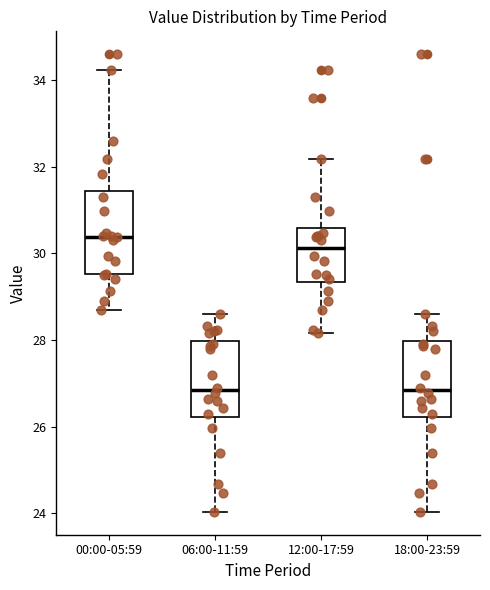

Reading left to right, read every box against the y-axis: the position of its median line, the range the box covers, and the ends of its whiskers. The values are not printed on the chart, so give them approximately, as read against the axis.

00:00-05:59: median 30.4, box 29.6 to 31.4, whiskers 28.8 to 34.2
06:00-11:59: median 26.8, box 26.2 to 28.0, whiskers 24.0 to 28.6
12:00-17:59: median 30.2, box 29.4 to 30.6, whiskers 28.2 to 32.2
18:00-23:59: median 26.8, box 26.2 to 28.0, whiskers 24.0 to 28.6